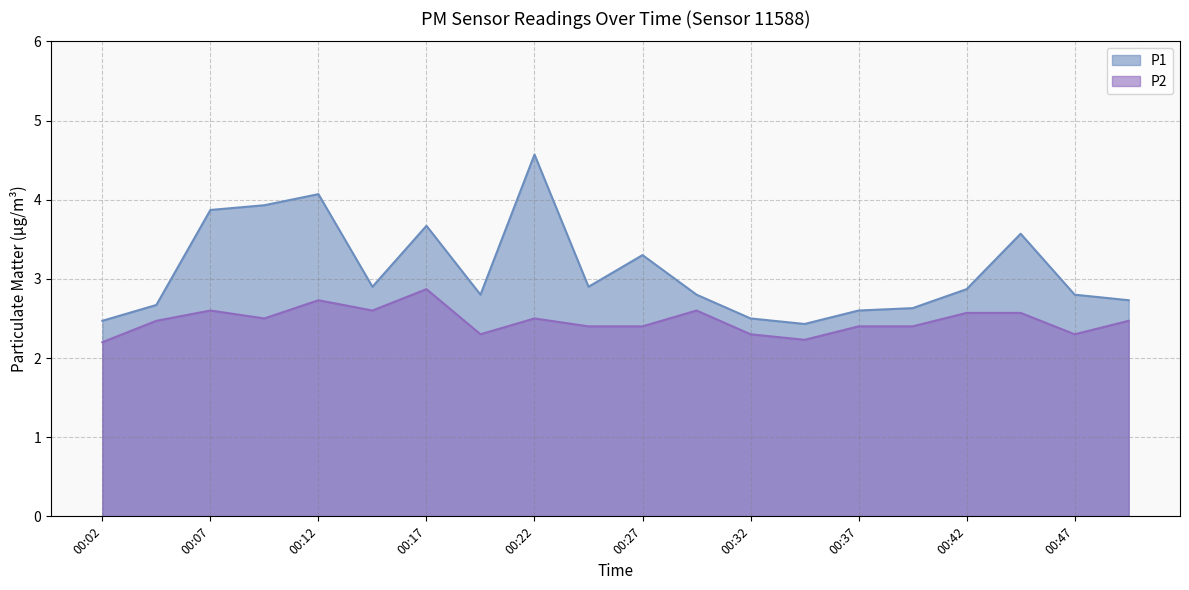

Does the chart display data point markers on the line(s)?

No